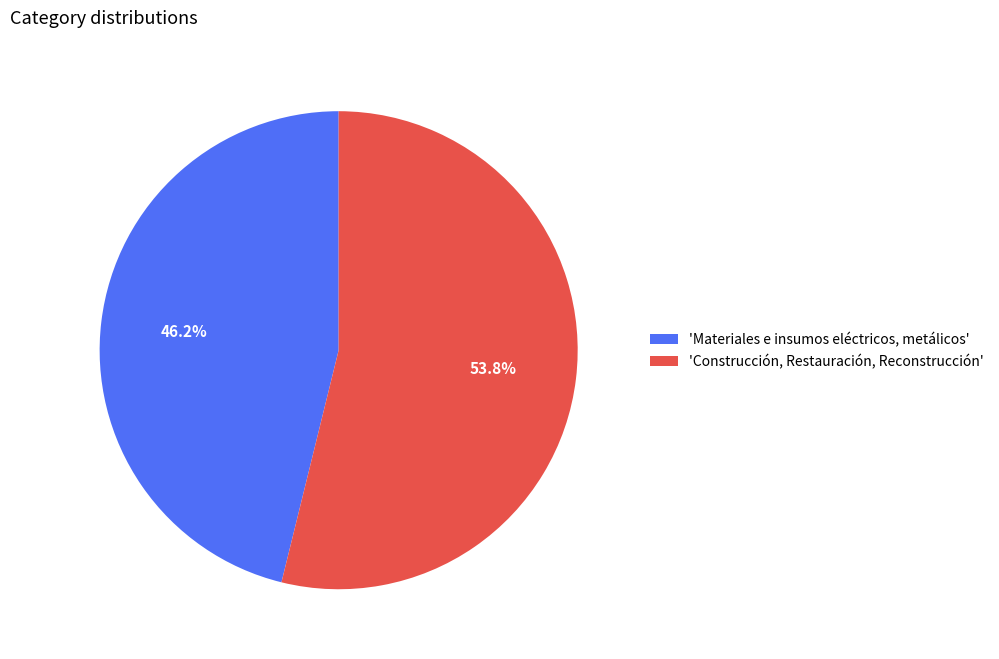

Which slice represents more than half of the pie?

'Construcción, Restauración, Reconstrucción'